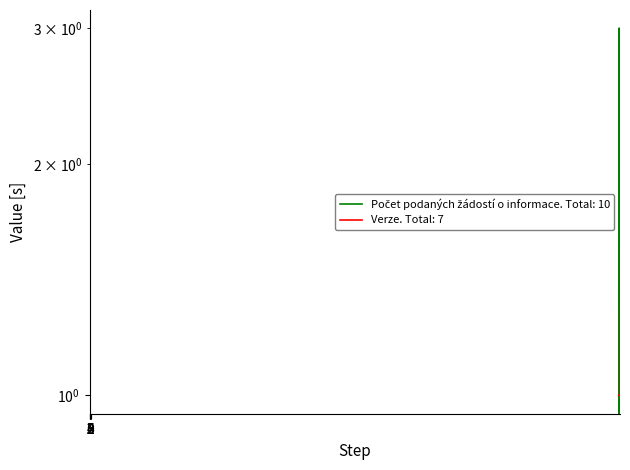

How many data points in Počet podaných žádostí o informace are less than 2?

2